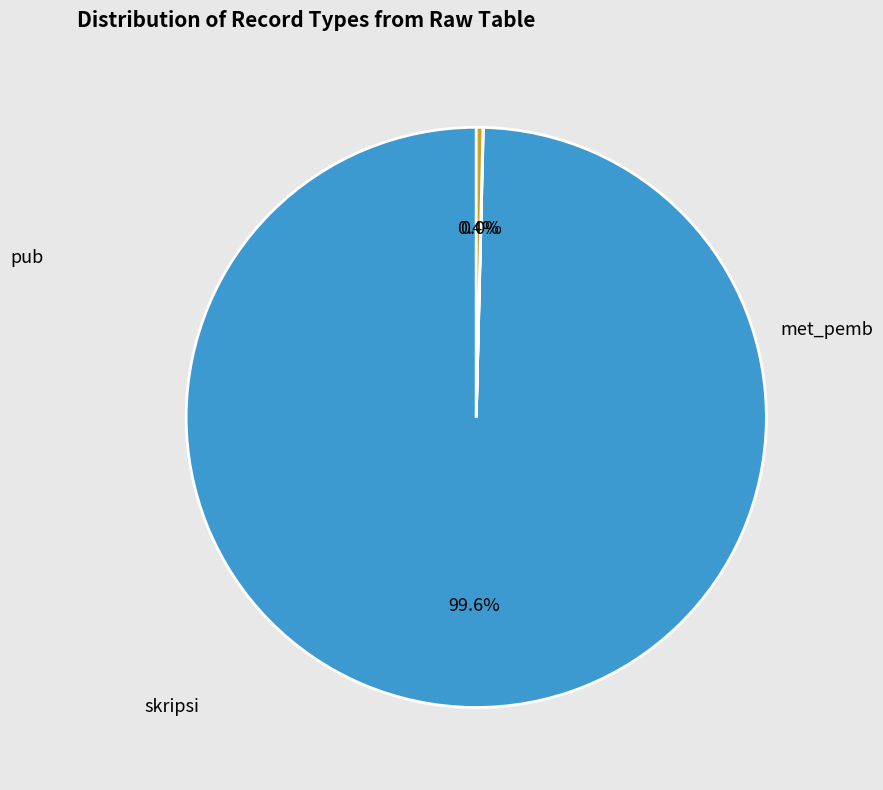

Rank the categories by value from lowest to highest.

met_pemb, skripsi, pub